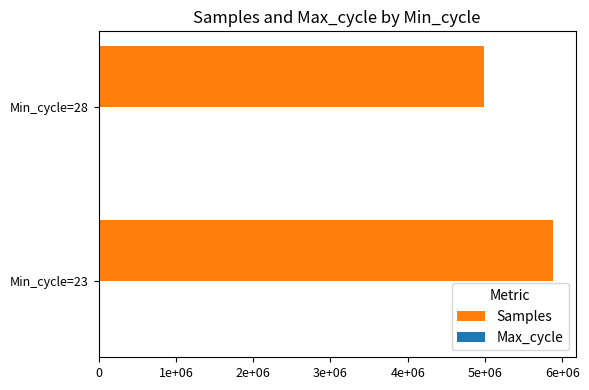

Rank the categories by Samples value from lowest to highest.

Min_cycle=28, Min_cycle=23